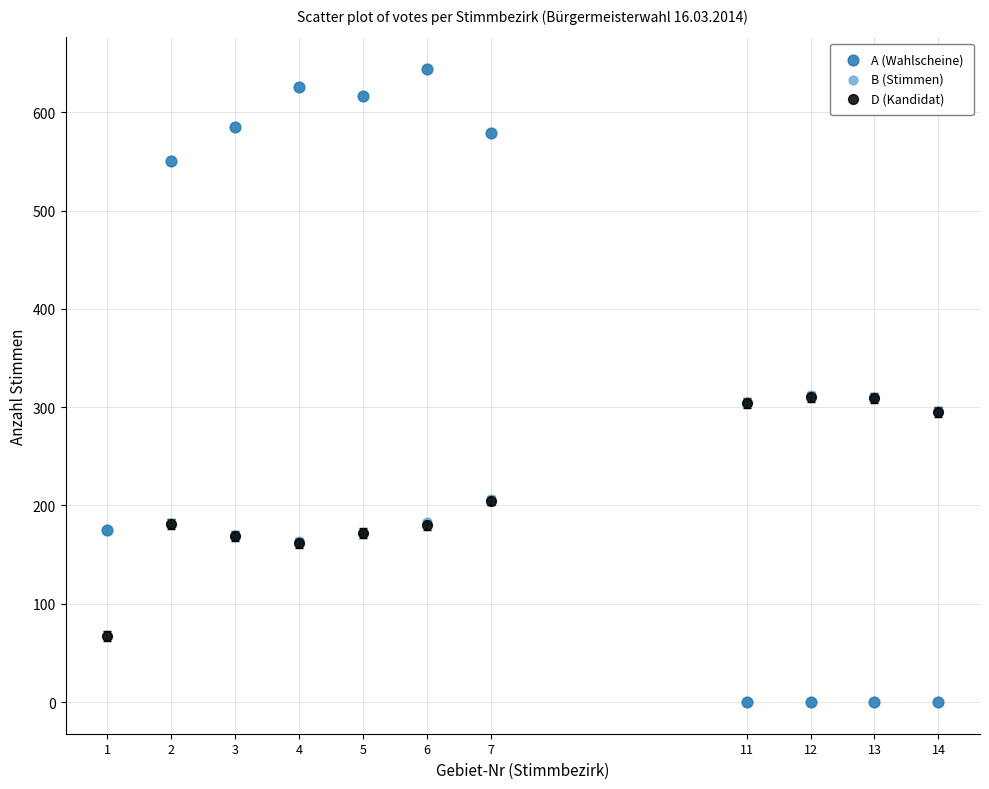

Which series has the widest spread of Y values?

A (Wahlscheine)